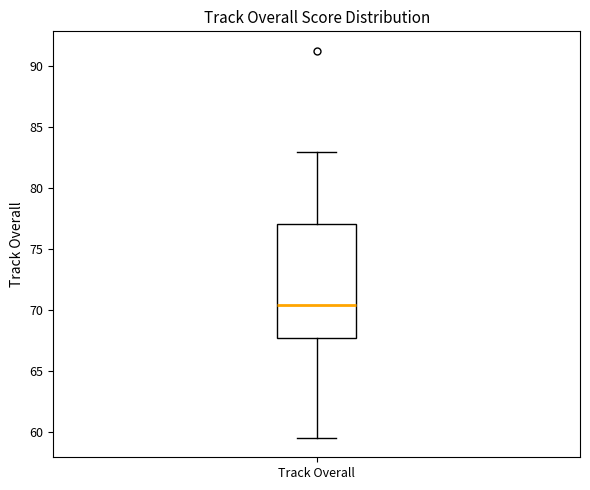

Read this box plot against the y-axis: the position of the median line, the range covered by the box, and the ends of both whiskers. The values are not printed on the chart, so give them approximately, as read against the axis.

median 70.5, box 67.5 to 77.0, whiskers 59.5 to 83.0